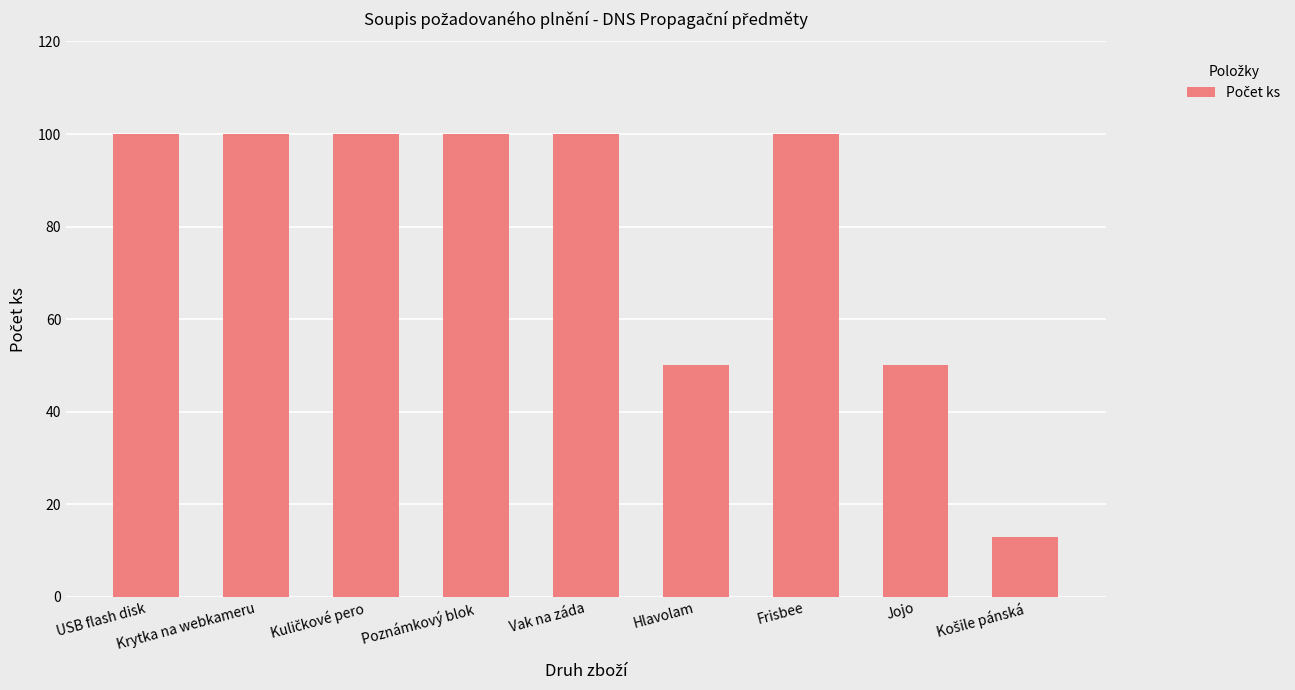

What is the difference between the second highest and minimum values?

87